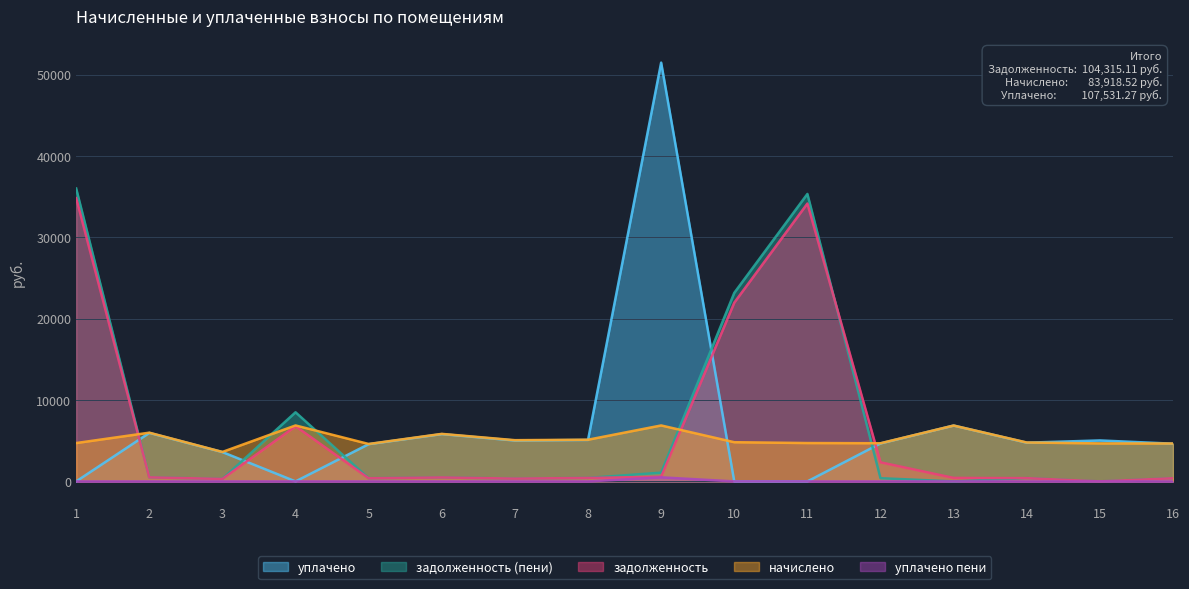

What is the sum of the уплачено values at 1 and 2?

5961.1